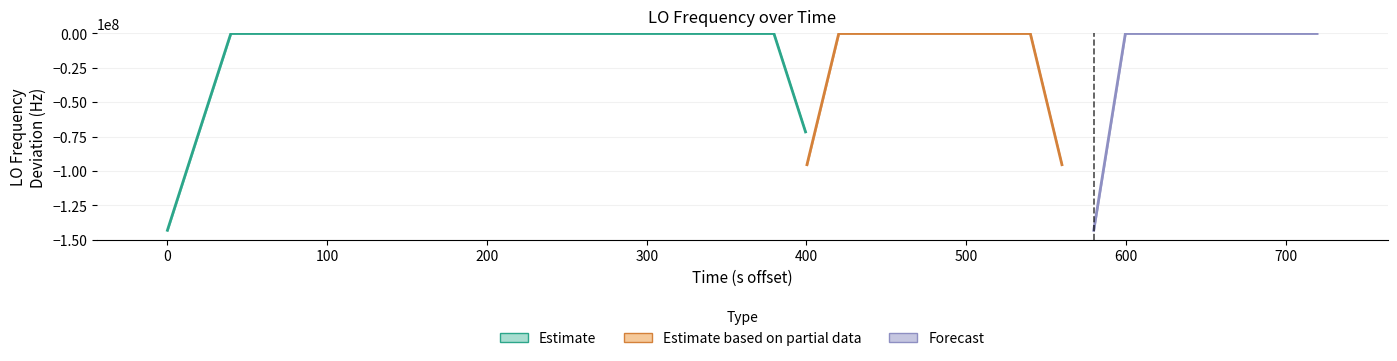

Is it true that the value at 300 is 1.6?

False